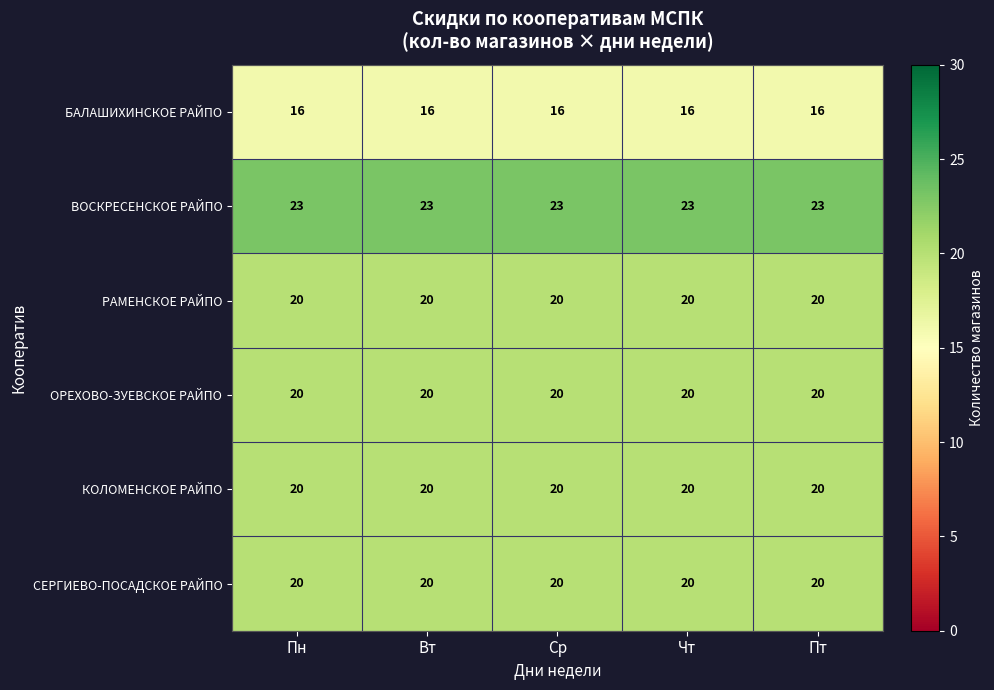

What is the minimum value for ОРЕХОВО-ЗУЕВСКОЕ РАЙПО?

20